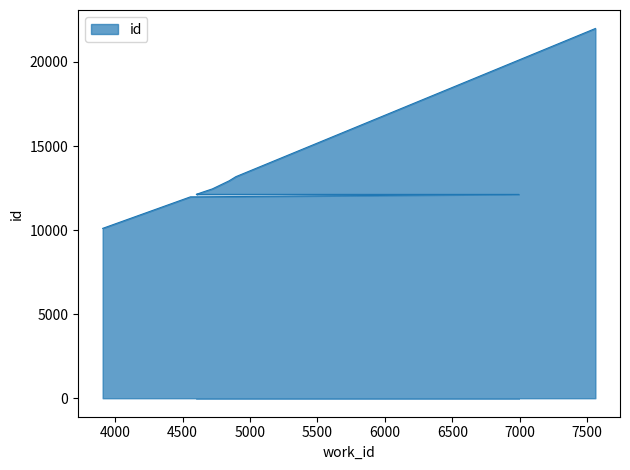

Reading left to right, what are all the values shown in this chart?

10104	11978	12125	12126	12127	12246	12453	12932	13179	21993